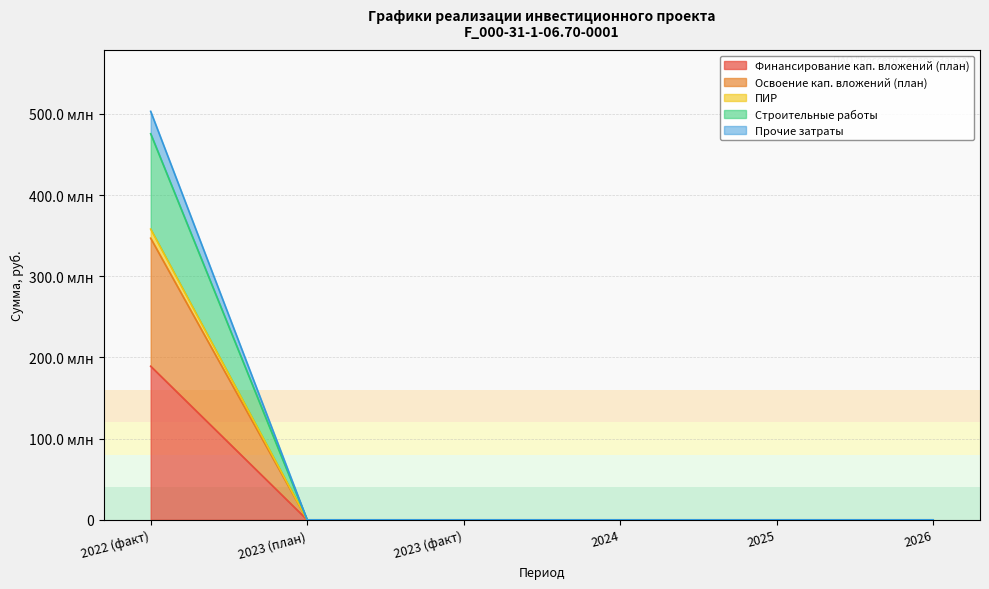

True or false: ПИР and Освоение кап. вложений (план) cross at least once.

False